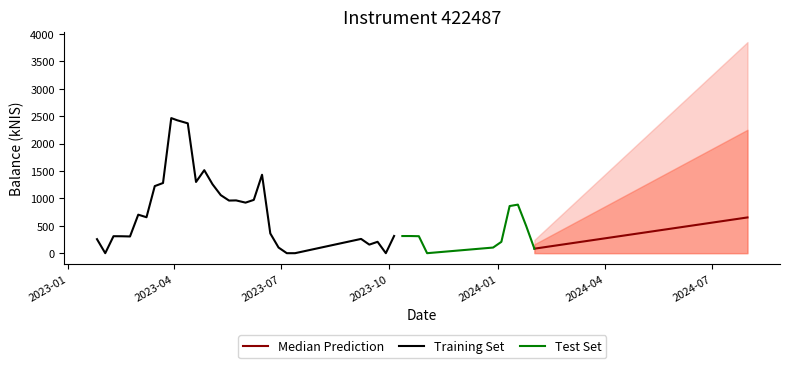

The chart shows a value of 142.9 at 29. True or false?

False